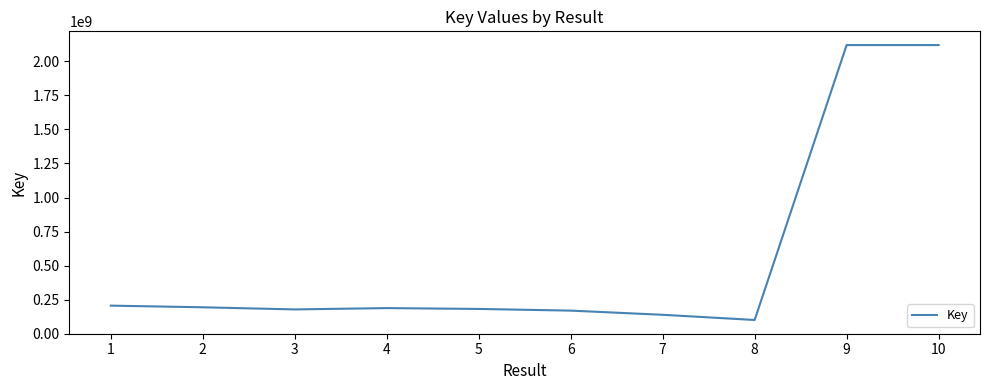

What is the ratio of the value at 10 to the value at 1?

10.3